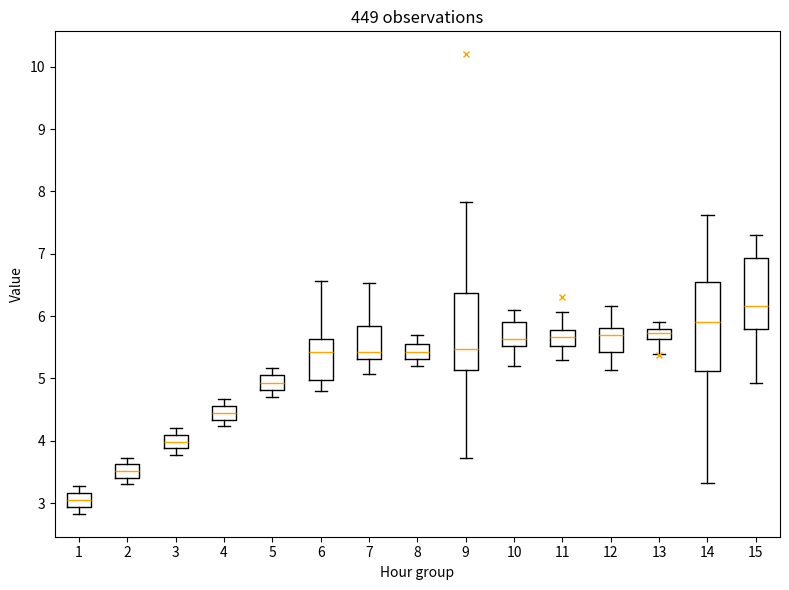

Where is the upper edge of the box at x = 11 on the y-axis? The values are not printed on the chart, so give them approximately, as read against the axis.

5.8